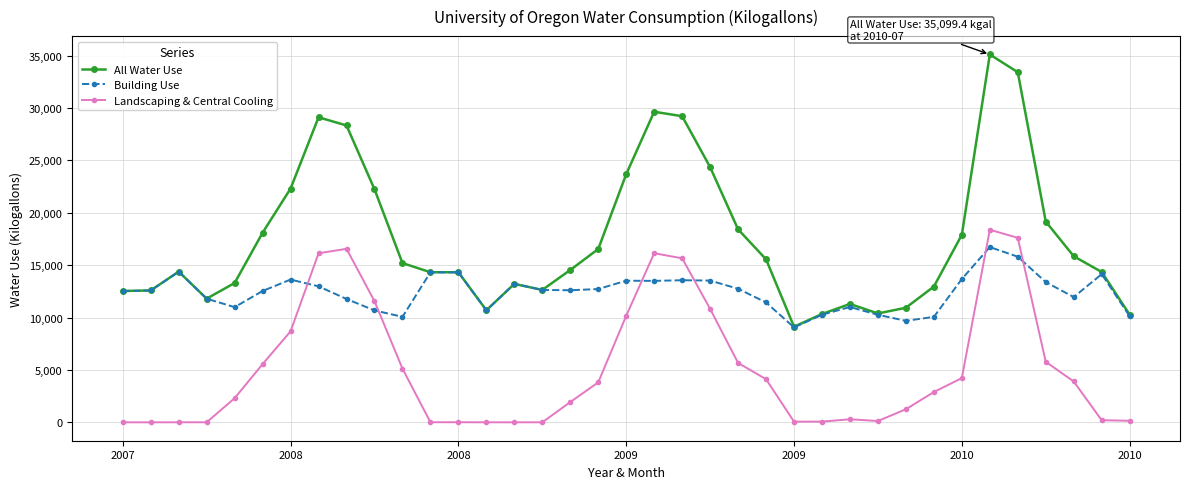

True or false: All Water Use and Landscaping & Central Cooling intersect in this chart.

False